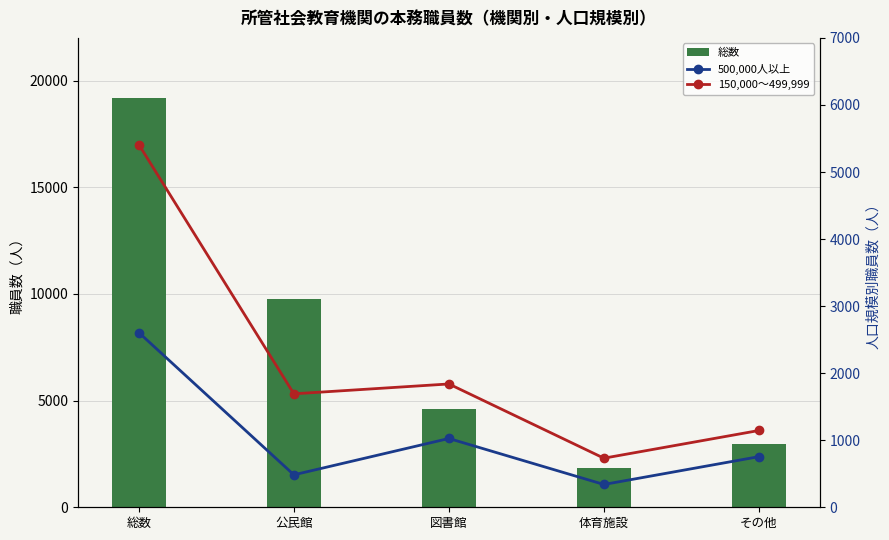

At how many categories does at least one series exceed 12870?

1